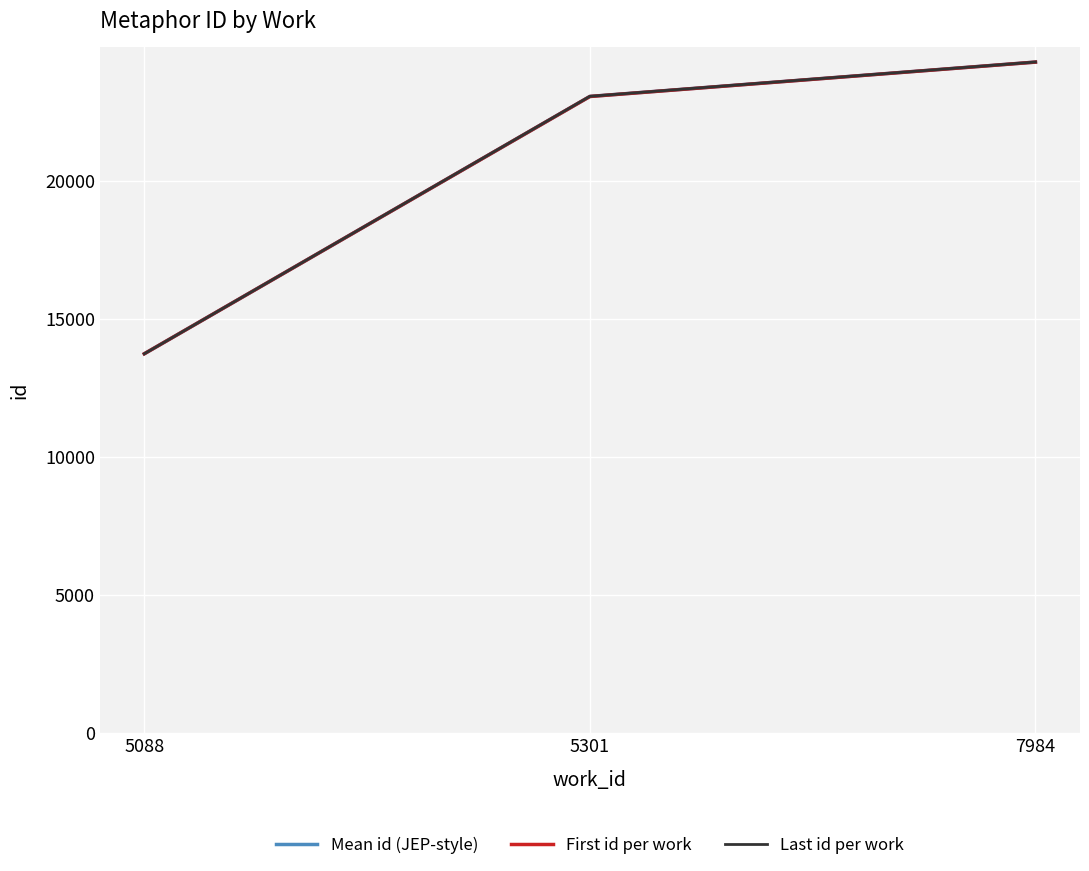

List the series in order of their peak value, highest first.

Last id per work, Mean id (JEP-style), First id per work